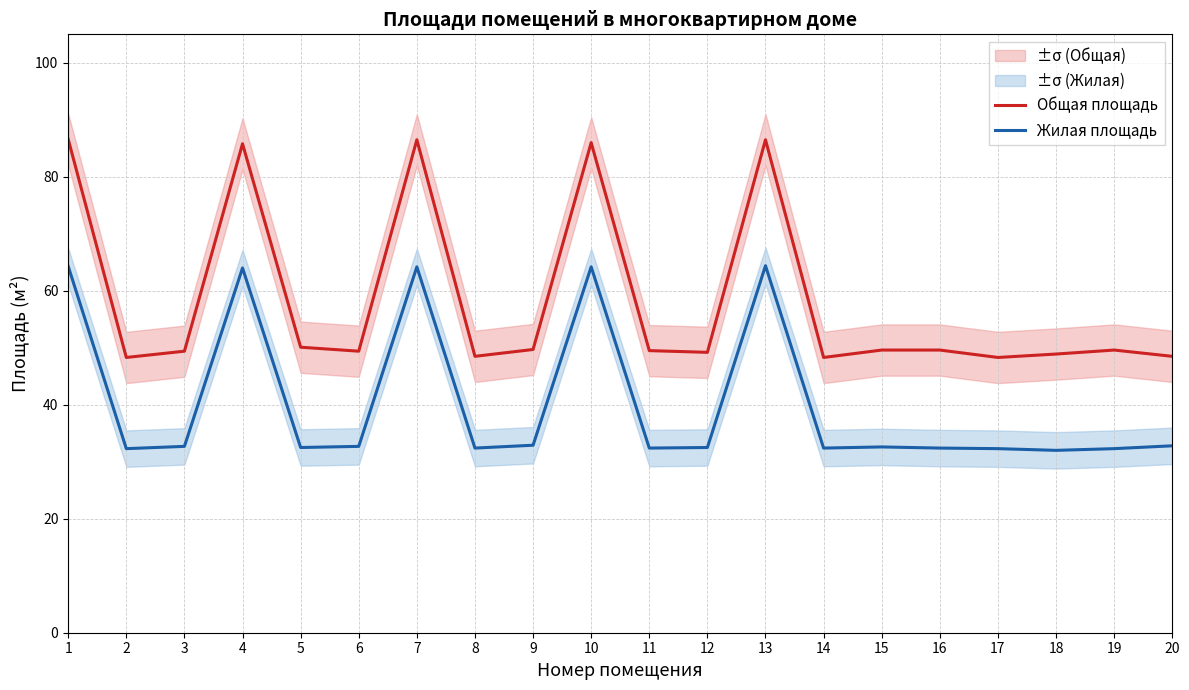

True or false: Жилая площадь and Общая площадь cross at least once.

False